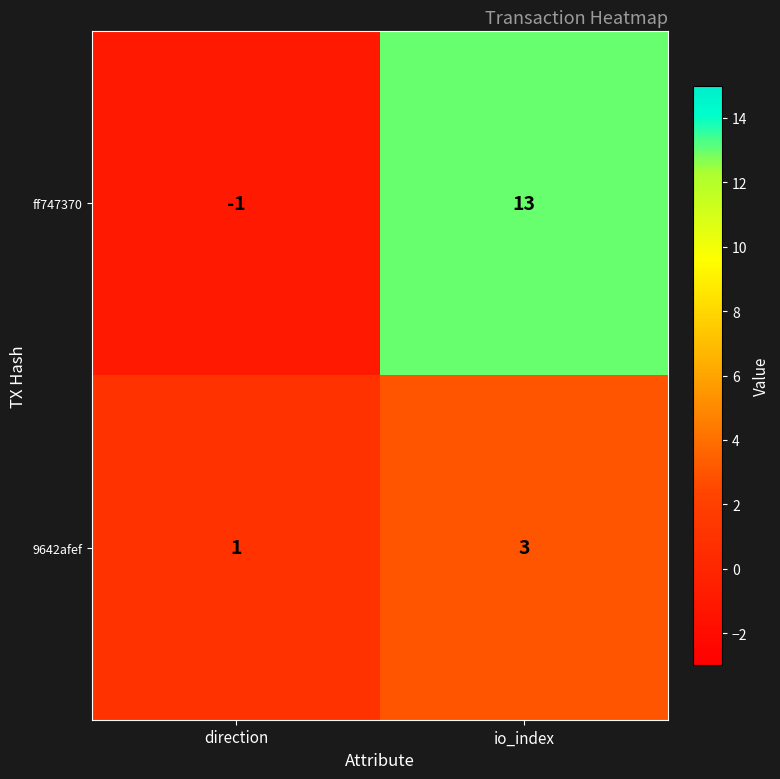

What is the sum of the ff747370 values at io_index and direction?

12